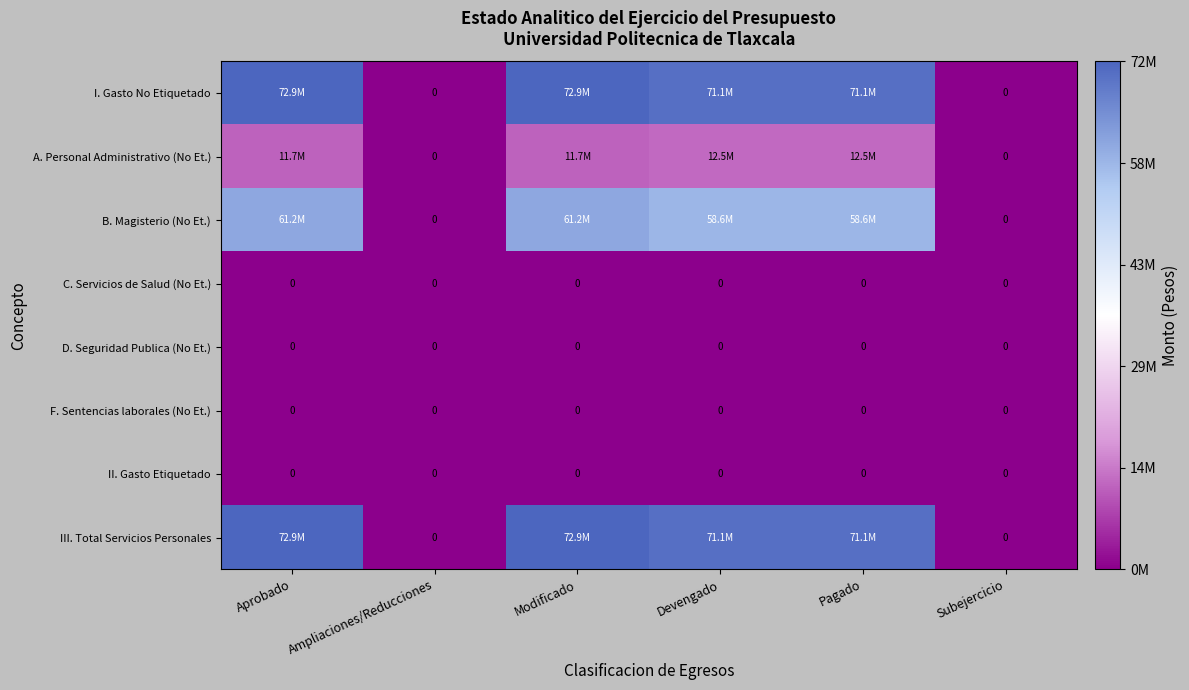

The value of II. Gasto Etiquetado at Ampliaciones/Reducciones is 0. True or false?

True